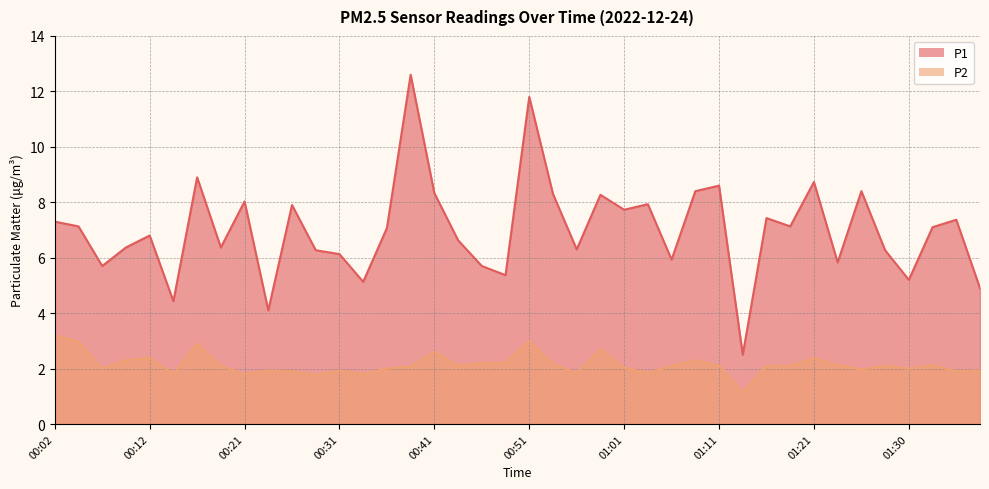

Reading right to left, what are all the values shown in this chart?

P1: 01:38=4.9	01:35=7.4	01:33=7.1	01:30=5.2	01:28=6.3	01:26=8.4	01:23=5.8	01:21=8.7	01:18=7.1	01:16=7.4	01:13=2.5	01:11=8.6	01:08=8.4	01:06=5.9	01:03=7.9	01:01=7.7	00:58=8.3	00:56=6.3	00:54=8.3	00:51=11.8	00:49=5.4	00:46=5.7	00:44=6.6	00:41=8.3	00:39=12.6	00:36=7.1	00:34=5.1	00:31=6.1	00:29=6.3	00:26=7.9	00:24=4.1	00:21=8.0	00:19=6.4	00:16=8.9	00:14=4.4	00:12=6.8	00:09=6.4	00:07=5.7	00:04=7.1	00:02=7.3
P2: 01:38=1.9	01:35=1.9	01:33=2.1	01:30=2.0	01:28=2.1	01:26=2.0	01:23=2.1	01:21=2.4	01:18=2.1	01:16=2.1	01:13=1.1	01:11=2.1	01:08=2.3	01:06=2.1	01:03=1.8	01:01=2.0	00:58=2.7	00:56=1.8	00:54=2.2	00:51=3.0	00:49=2.2	00:46=2.2	00:44=2.1	00:41=2.6	00:39=2.1	00:36=2.0	00:34=1.8	00:31=1.9	00:29=1.8	00:26=1.9	00:24=1.9	00:21=1.8	00:19=2.1	00:16=2.9	00:14=1.8	00:12=2.4	00:09=2.3	00:07=2.0	00:04=3.0	00:02=3.2